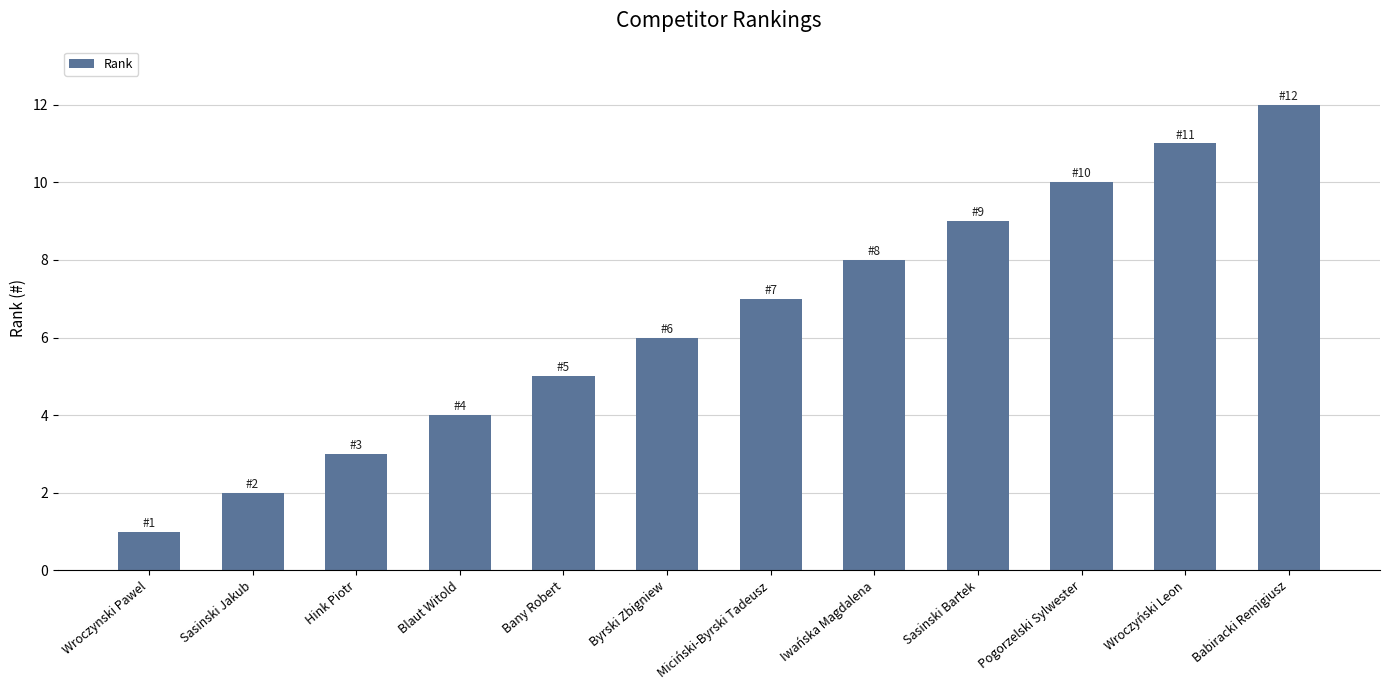

Approximately how many times larger is the value at Sasinski Bartek compared to Miciński-Byrski Tadeusz?

1.3